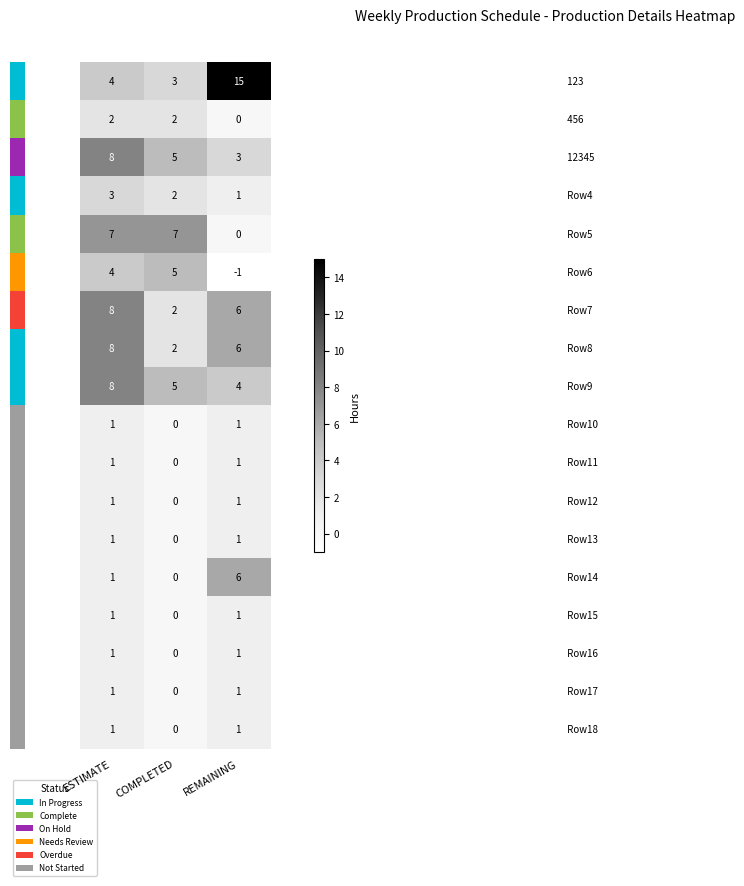

What is the difference between the highest and lowest values at REMAINING?

16